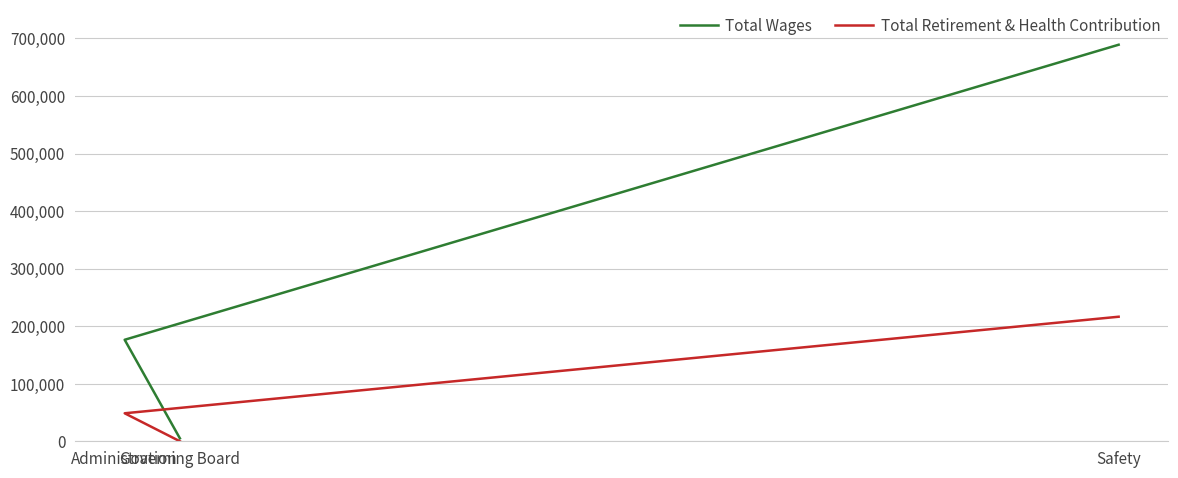

Rank the categories by Total Retirement & Health Contribution value from lowest to highest.

Governing Board, Administration, Safety